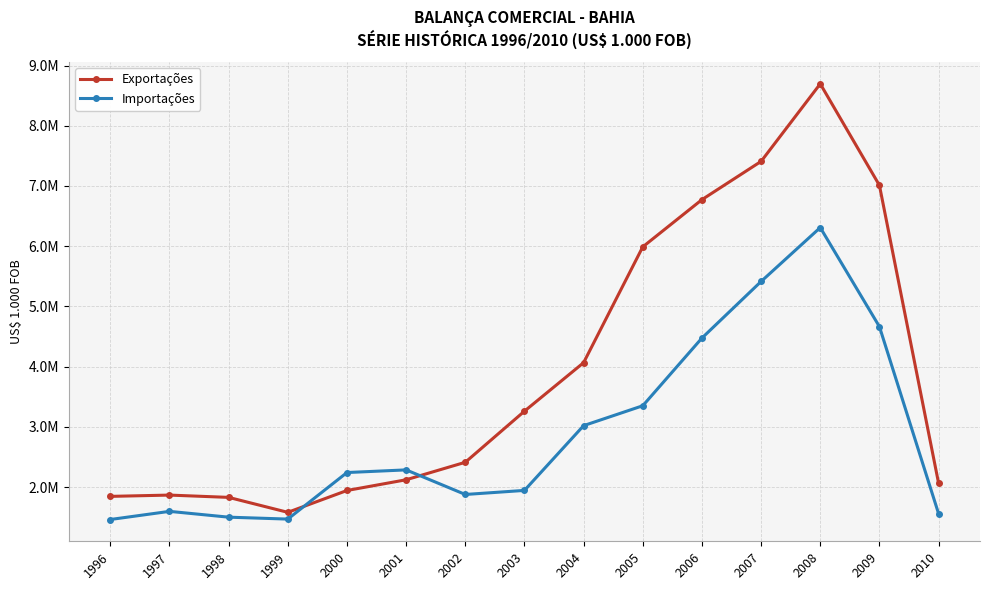

Reading left to right, transcribe all the data shown in this chart.

Exportações: 1996=1846130	1997=1867606	1998=1829457	1999=1581213	2000=1943780	2001=2121869	2002=2412278	2003=3260882	2004=4066376	2005=5989260	2006=6773299	2007=7408729	2008=8696170	2009=7010800	2010=2065549
Importações: 1996=1462135	1997=1597270	1998=1500877	1999=1469082	2000=2241956	2001=2285946	2002=1877628	2003=1945222	2004=3020720	2005=3351096	2006=4475006	2007=5414598	2008=6309577	2009=4664435	2010=1559386